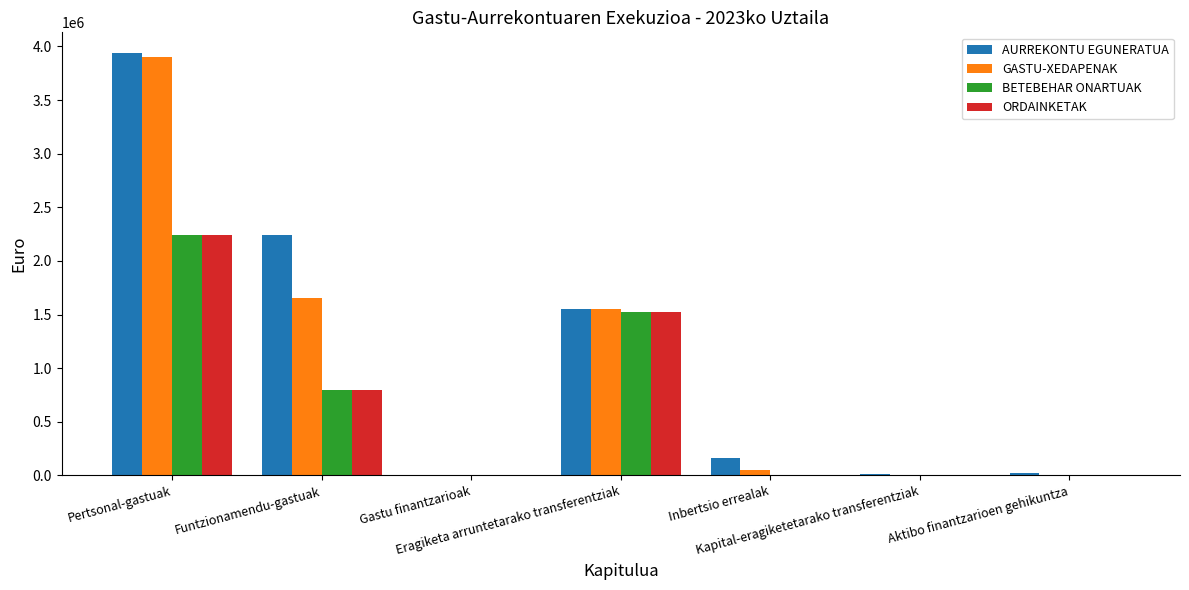

What is the maximum value for GASTU-XEDAPENAK?

3898240.4